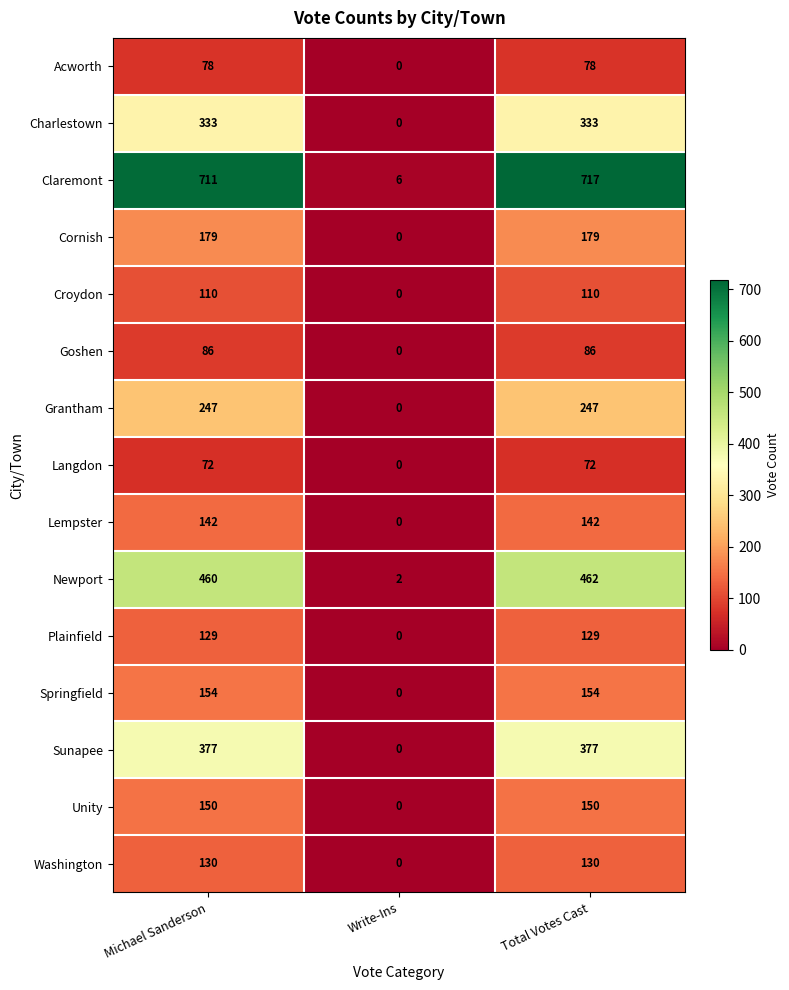

What is the highest value of the Croydon series?

110